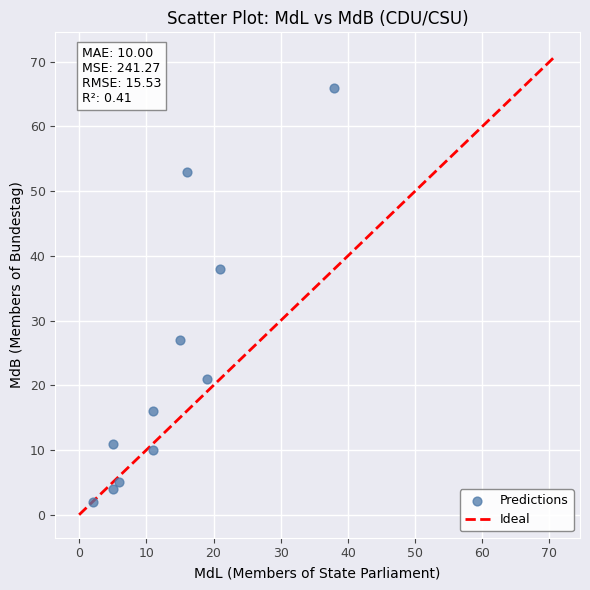

What Y value in the scatter plot is closest to 34?

38